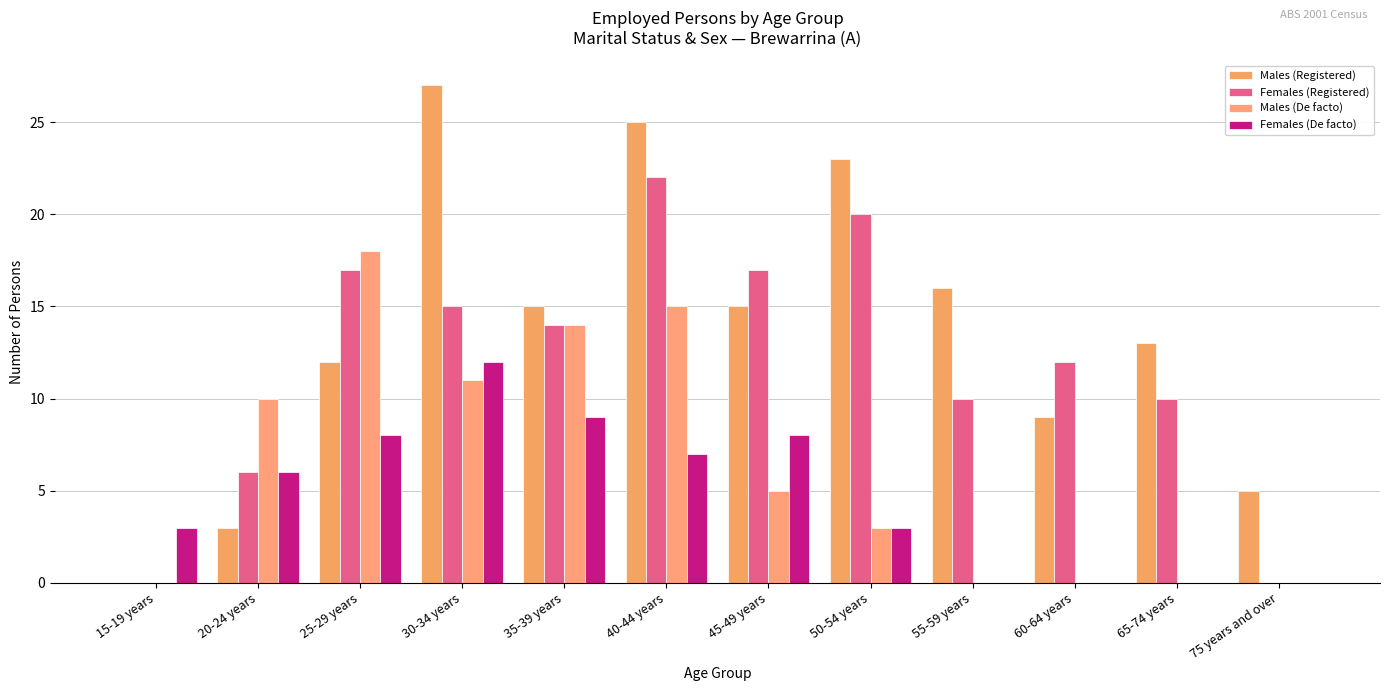

What is the total value across all series at 75 years and over?

5